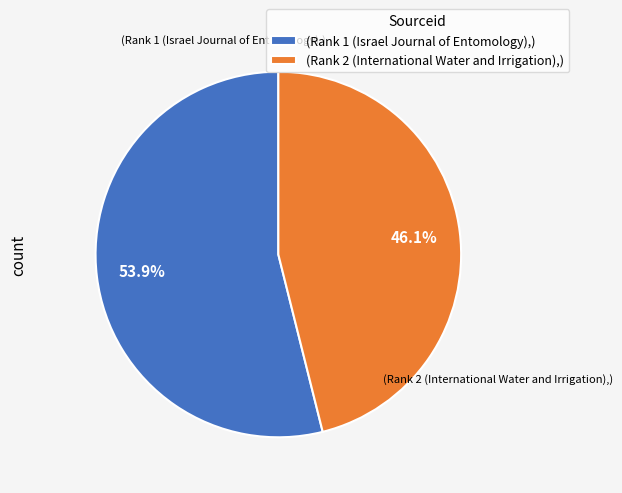

How many segments does this pie chart have?

2